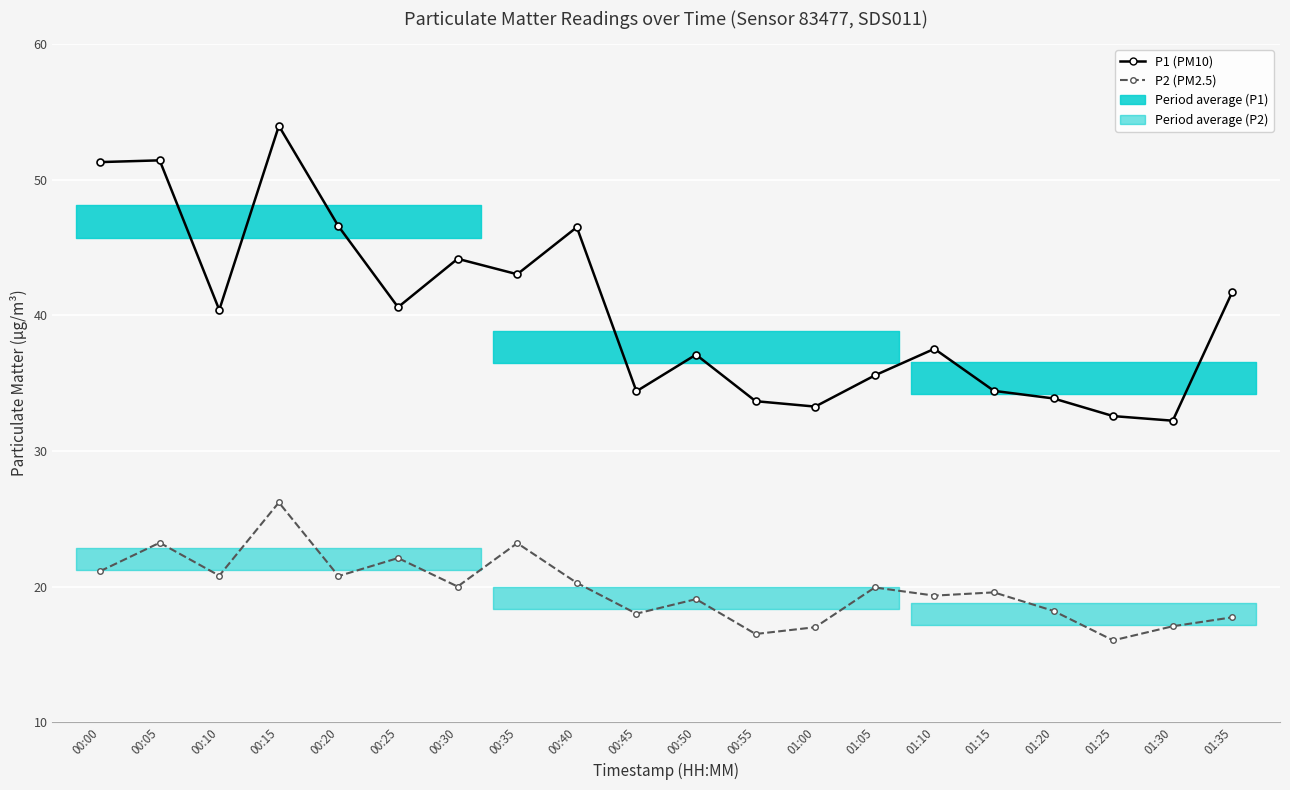

What is the difference between the second highest and second lowest values in the P1 (PM10) series?

18.9